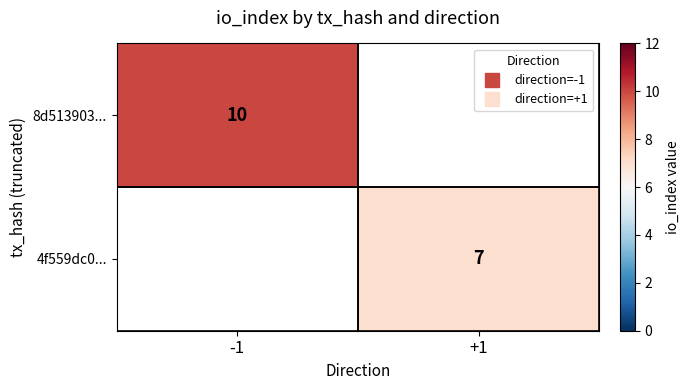

The value of 4f559dc0... at +1 is 2.6. True or false?

False